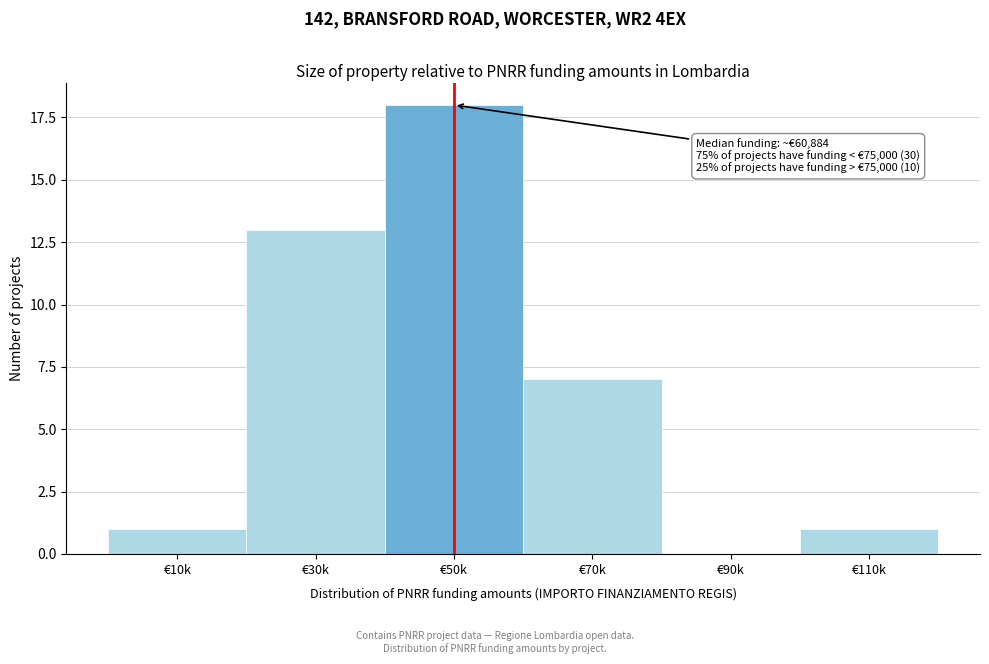

Reading left to right, transcribe all the data shown in this chart.

€10k=1	€30k=13	€50k=18	€70k=7	€90k=0	€110k=1